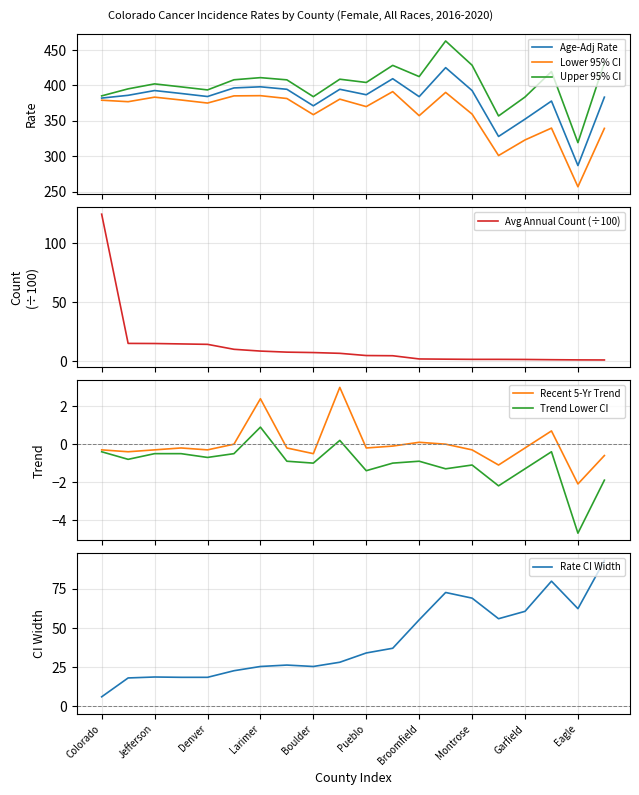

Is this an area chart (filled region under the line)?

No